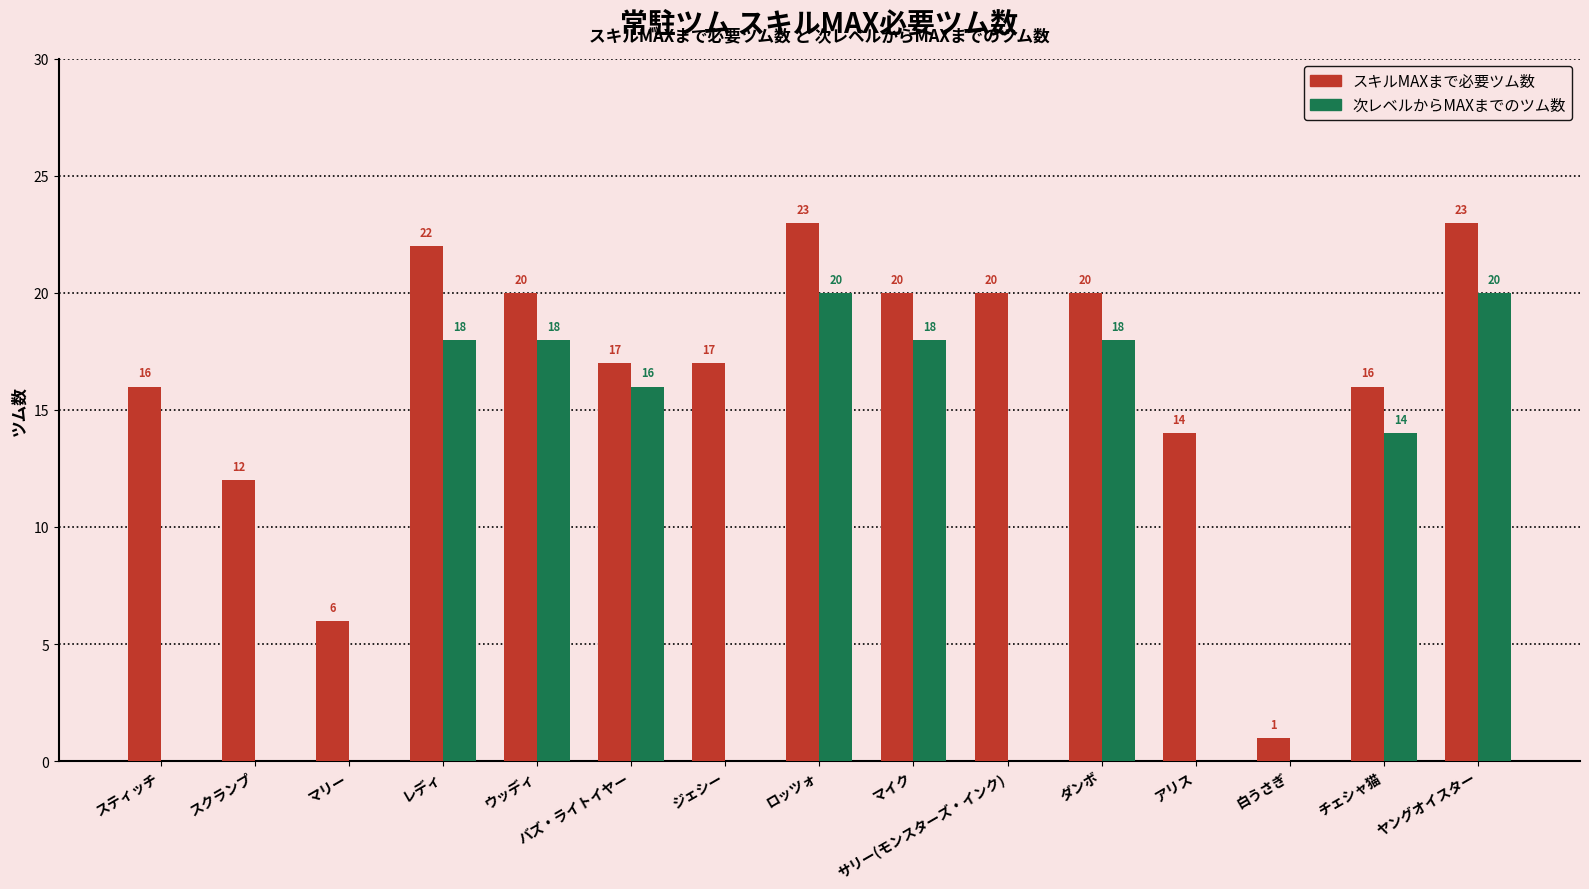

Which series changed the most between スクランプ and マリー?

スキルMAXまで必要ツム数